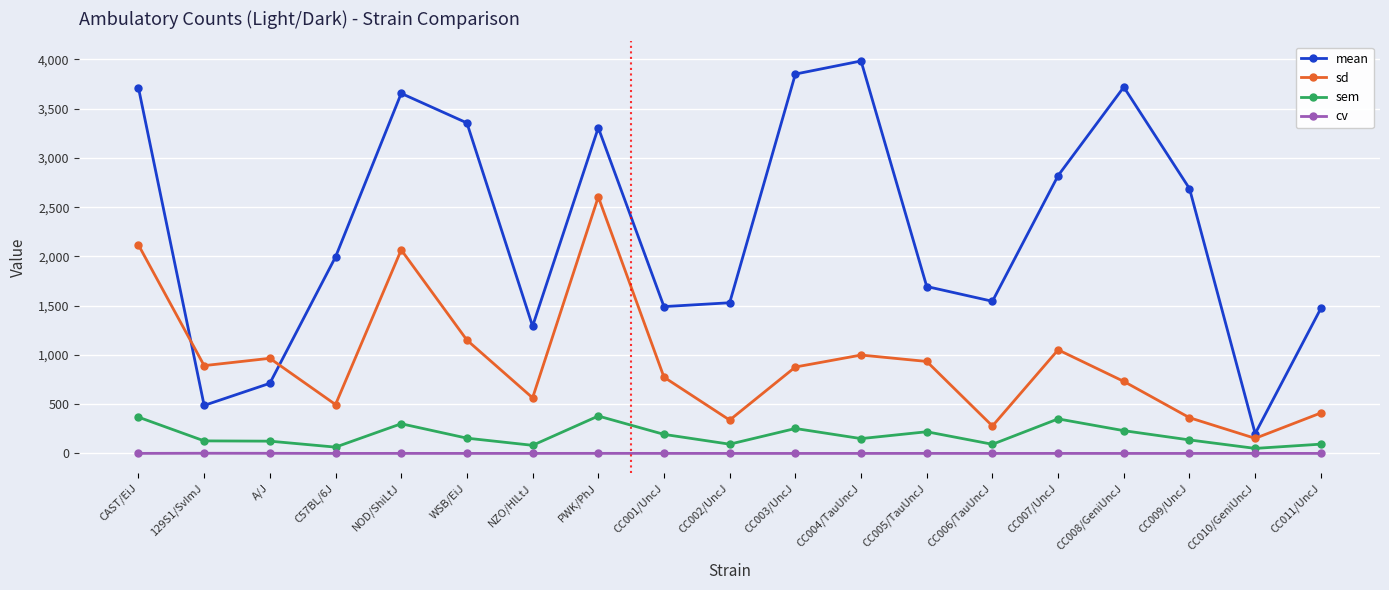

What is the label of the 4th point from the left?

C57BL/6J